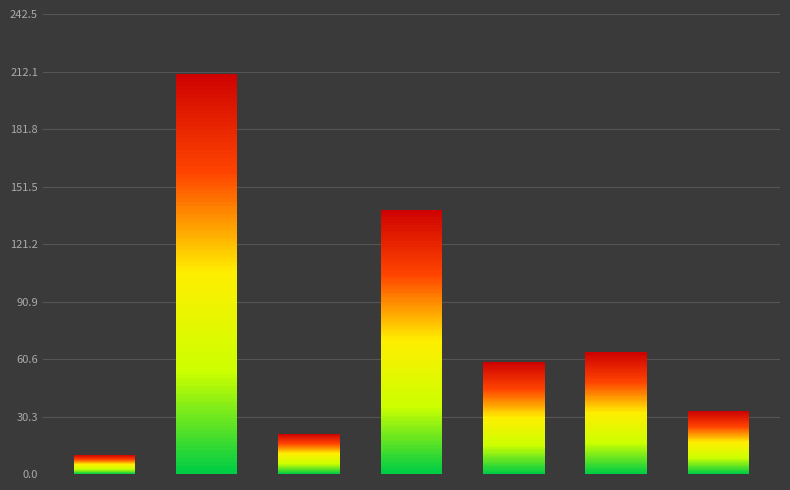

Reading right to left, transcribe all the data shown in this chart.

33.1	64.1	59.1	139.4	21.2	210.8	10.1